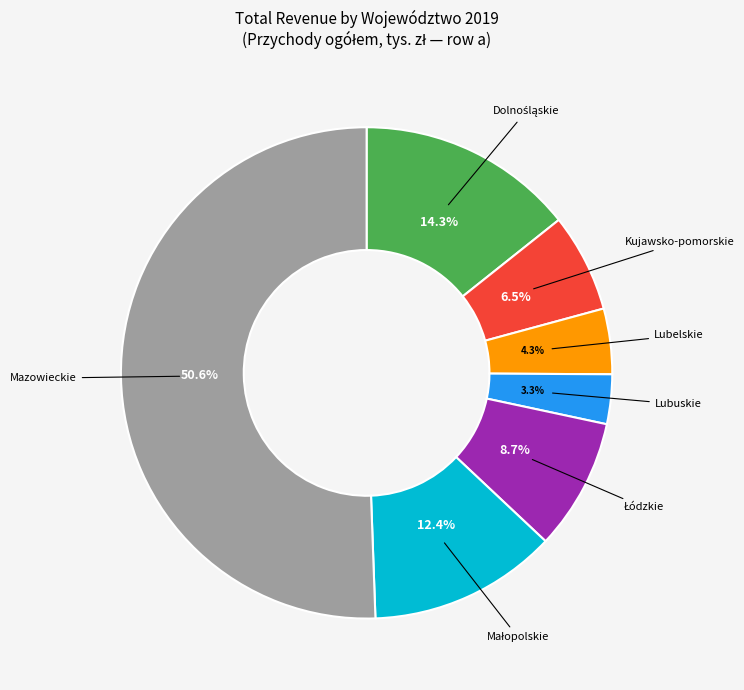

Count the number of slices in the pie.

7